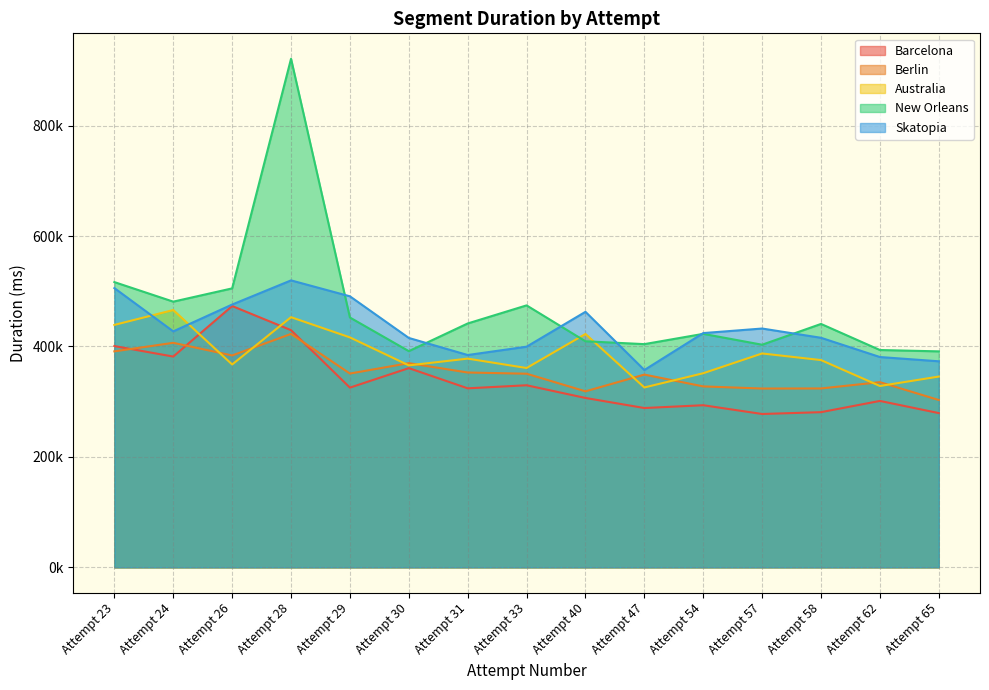

What is the difference between the highest and lowest values at Attempt 54?

130673